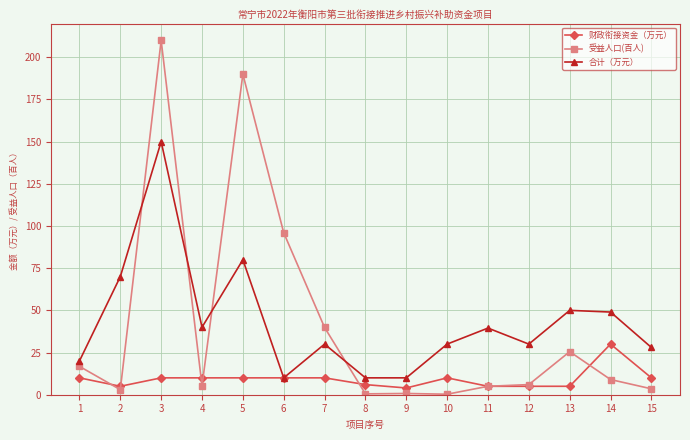

What is the difference between the 合计（万元） values at 9 and 10?

20.0